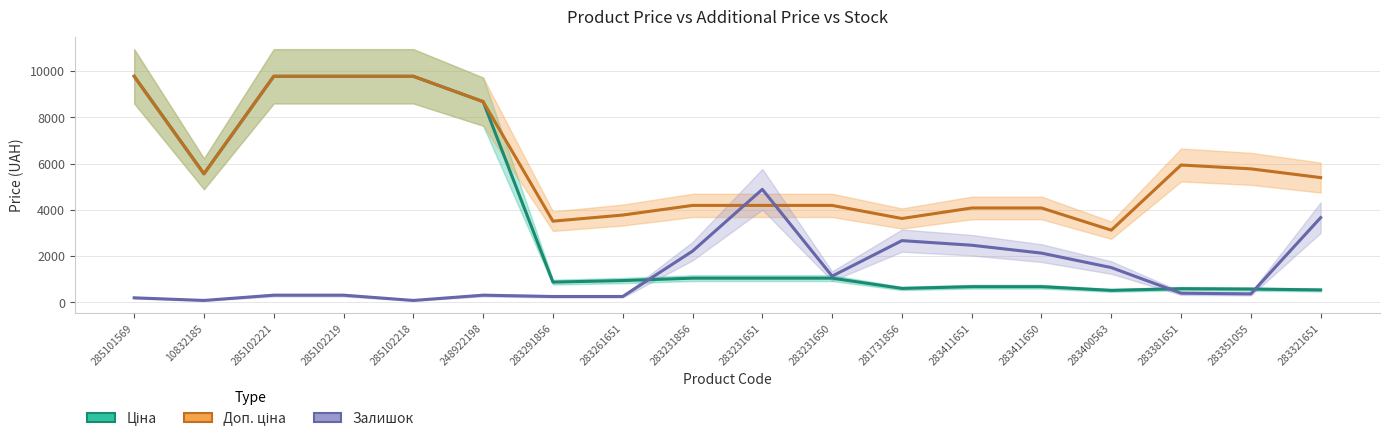

What value does the Доп. ціна series have at 283231856?

4193.5